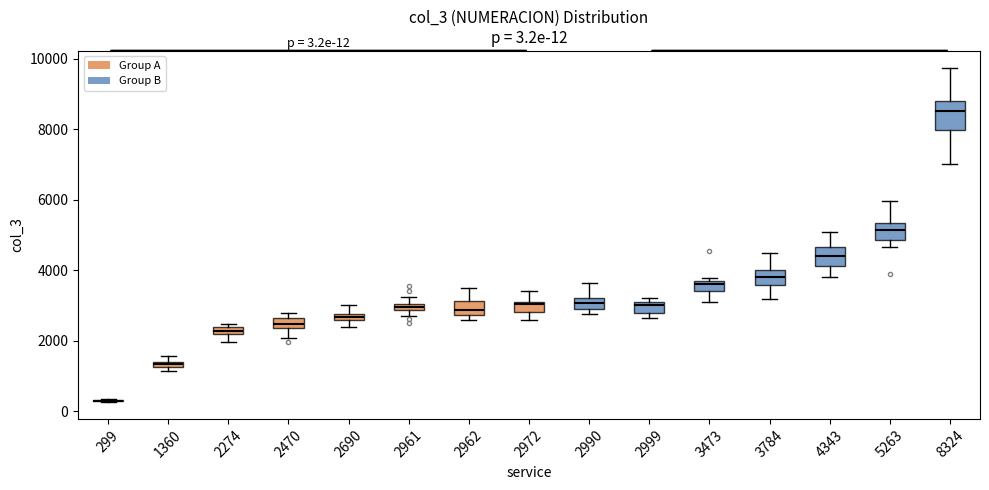

Comparing the boxes themselves (not the whiskers), which one is the tallest?

8324